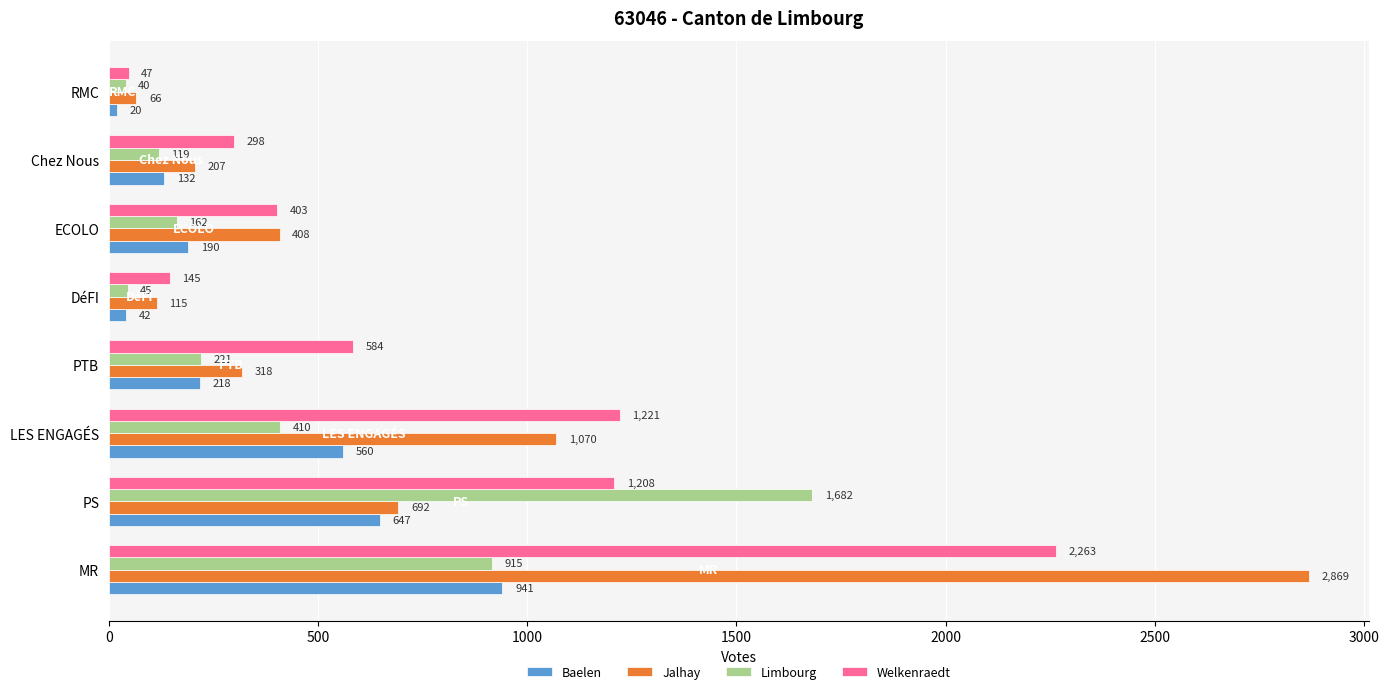

Rank the series by their maximum value, from lowest to highest.

Baelen, Limbourg, Welkenraedt, Jalhay